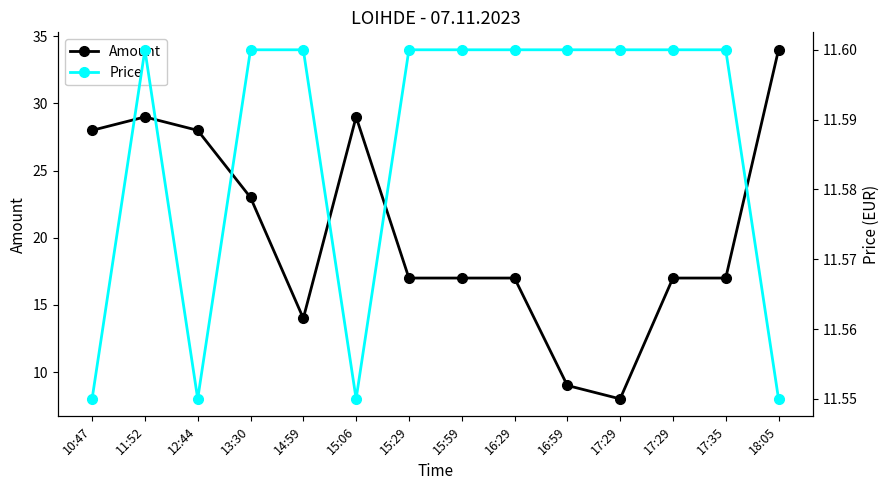

True or false: Amount has more than 0 interior local peaks.

True